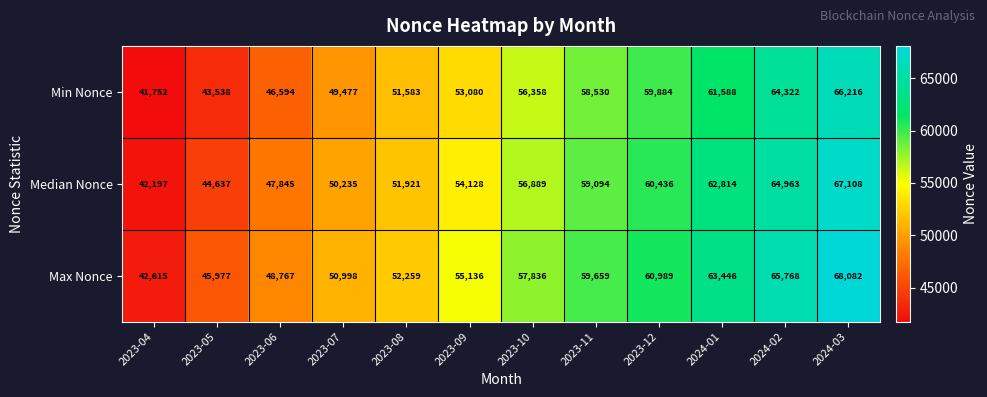

Rank the series by their maximum value, from lowest to highest.

Min Nonce, Median Nonce, Max Nonce